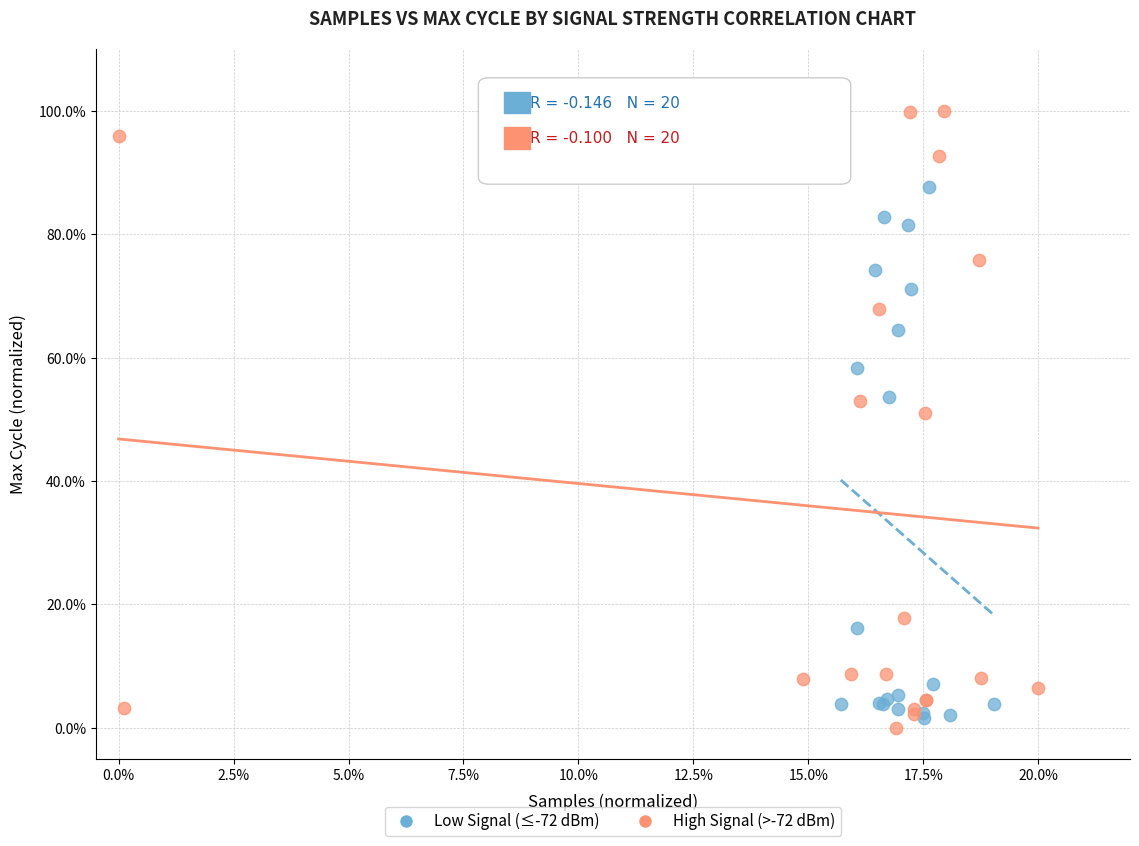

What are all the series names shown in the legend?

Low Signal (≤-72 dBm), High Signal (>-72 dBm)